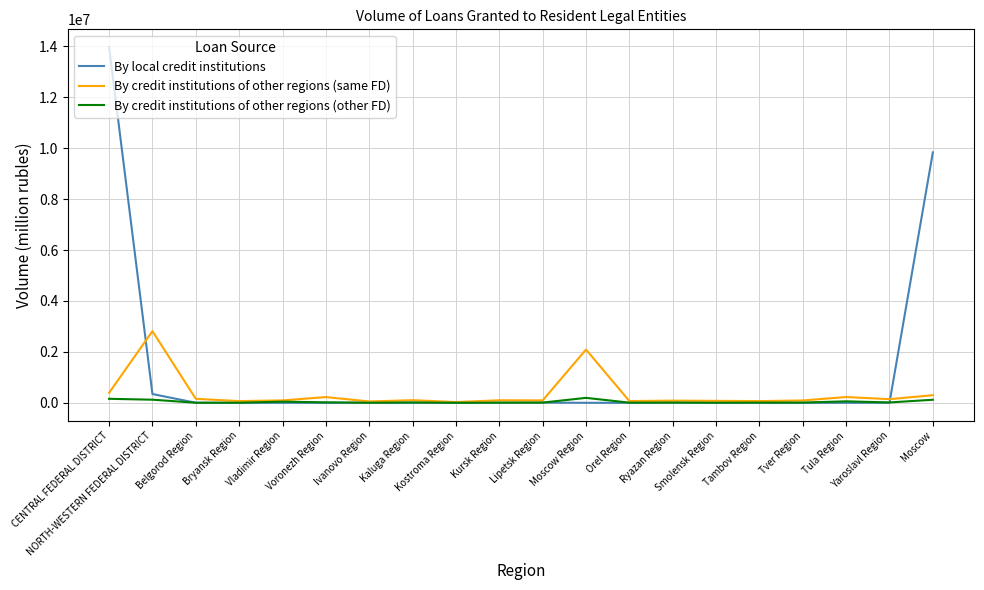

Which series has the largest range (max minus min)?

By local credit institutions